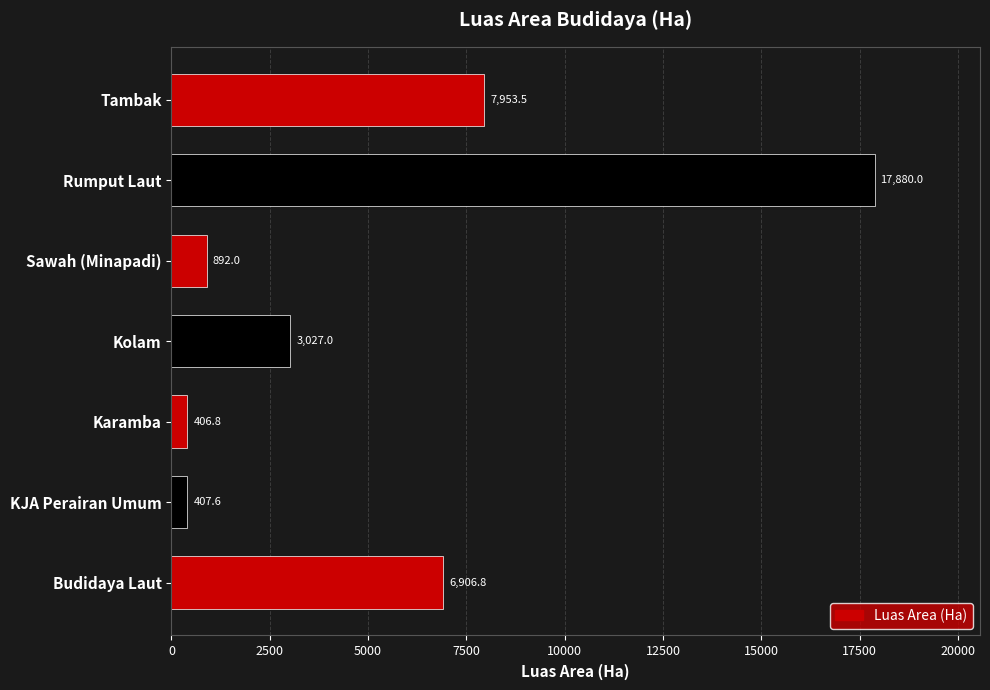

True or false: the data shows 407.6 at KJA Perairan Umum.

True